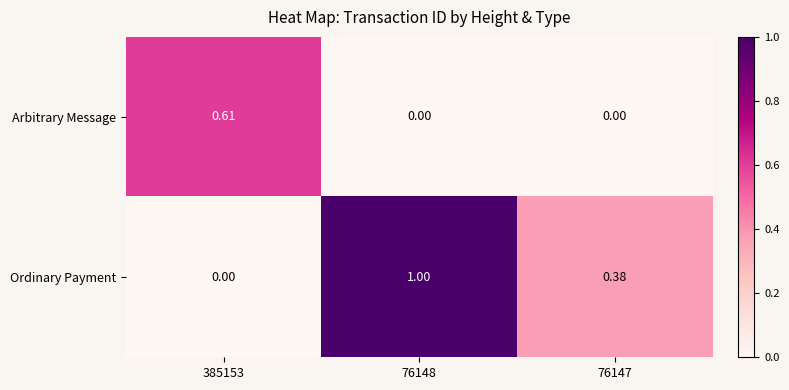

Rank the series by their average value, from lowest to highest.

Arbitrary Message, Ordinary Payment